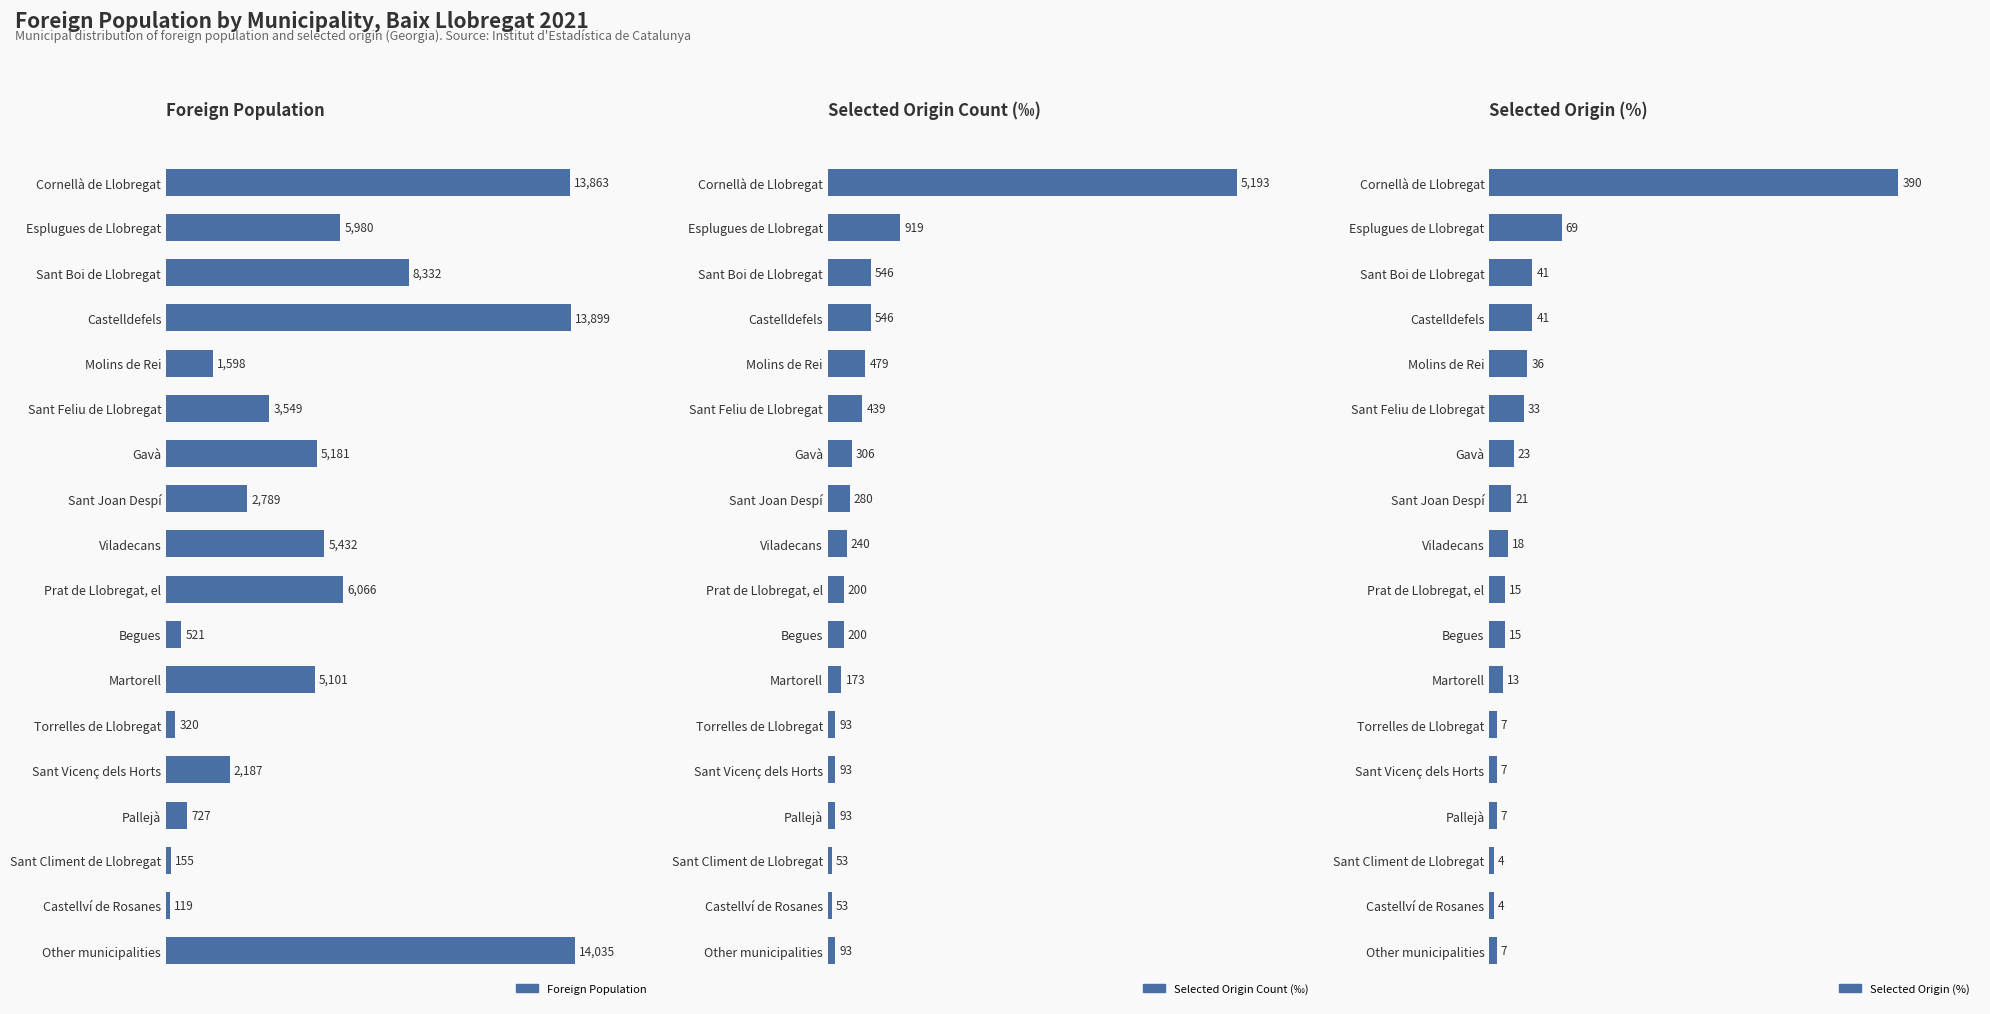

Rank the series by their maximum value, from lowest to highest.

Selected Origin (%), Selected Origin Count (‰), Foreign Population